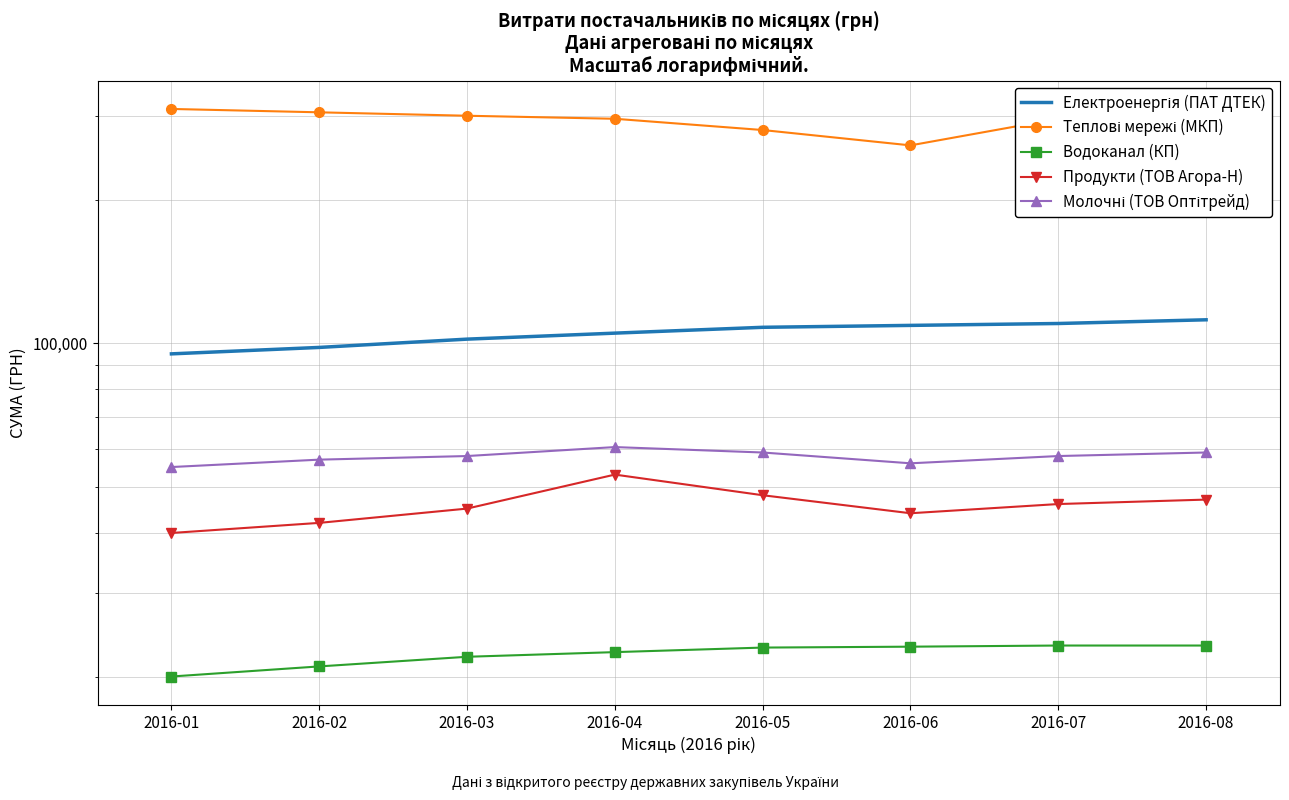

How many lines are shown in the chart?

5